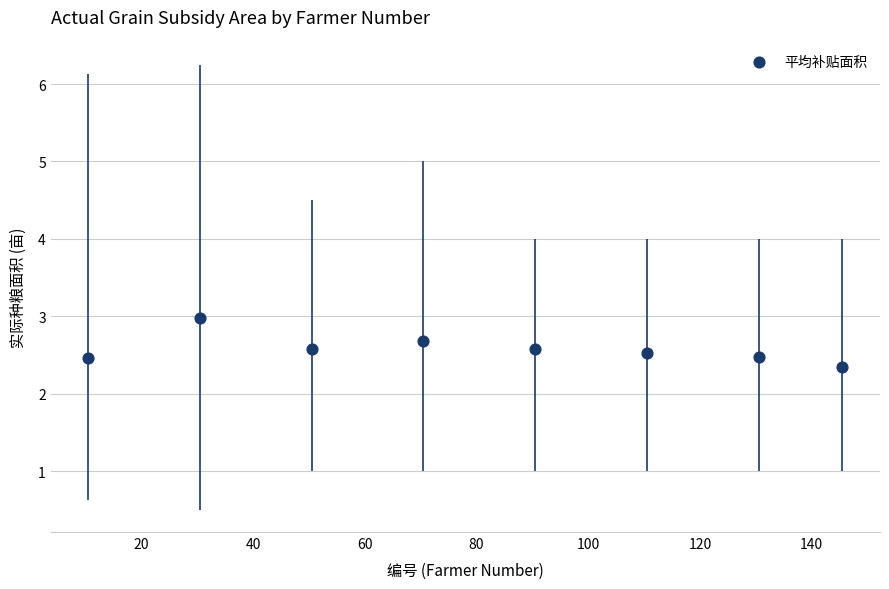

What Y value in the scatter plot is closest to 2?

2.4